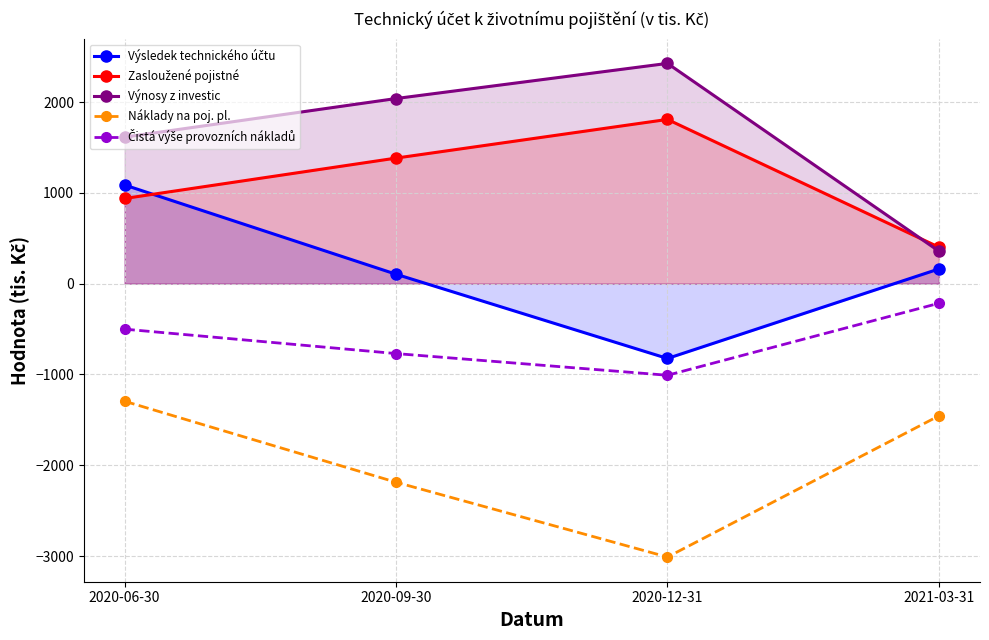

Where is Čistá výše provozních nákladů nearest to the value -612?

2020-06-30